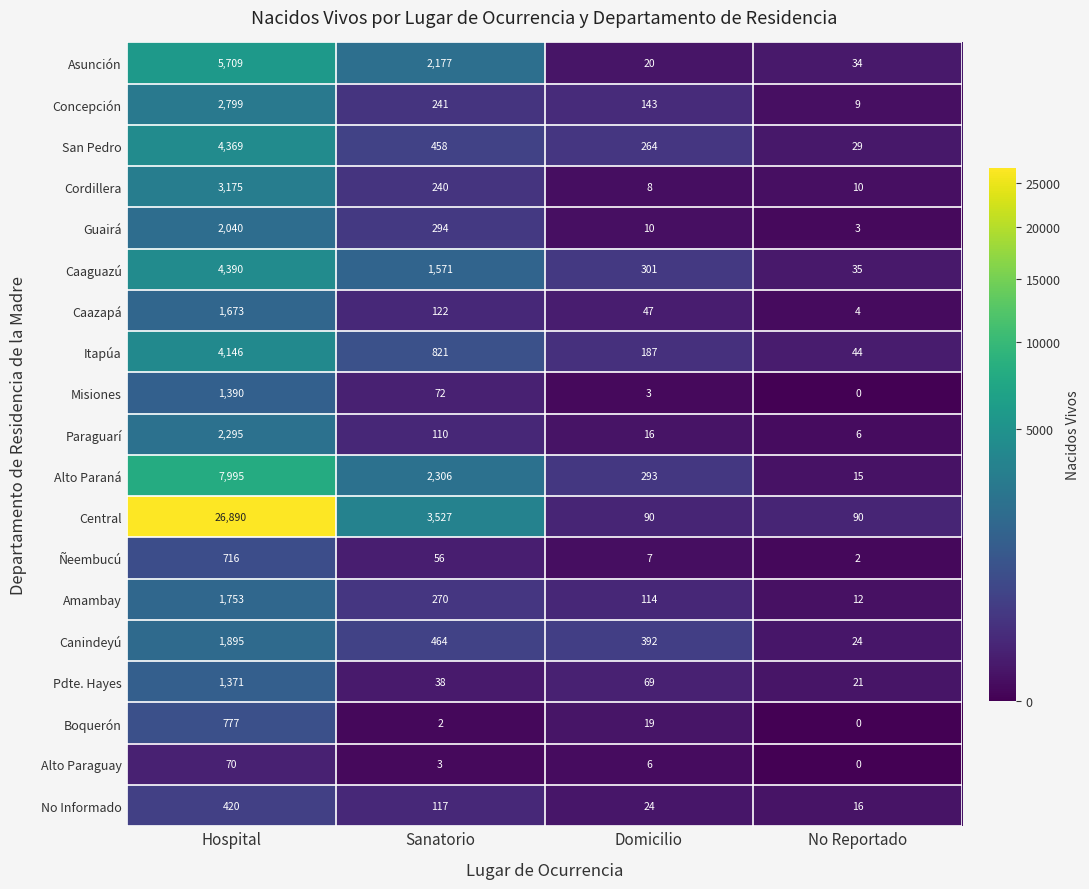

What is the greatest value displayed?

26890